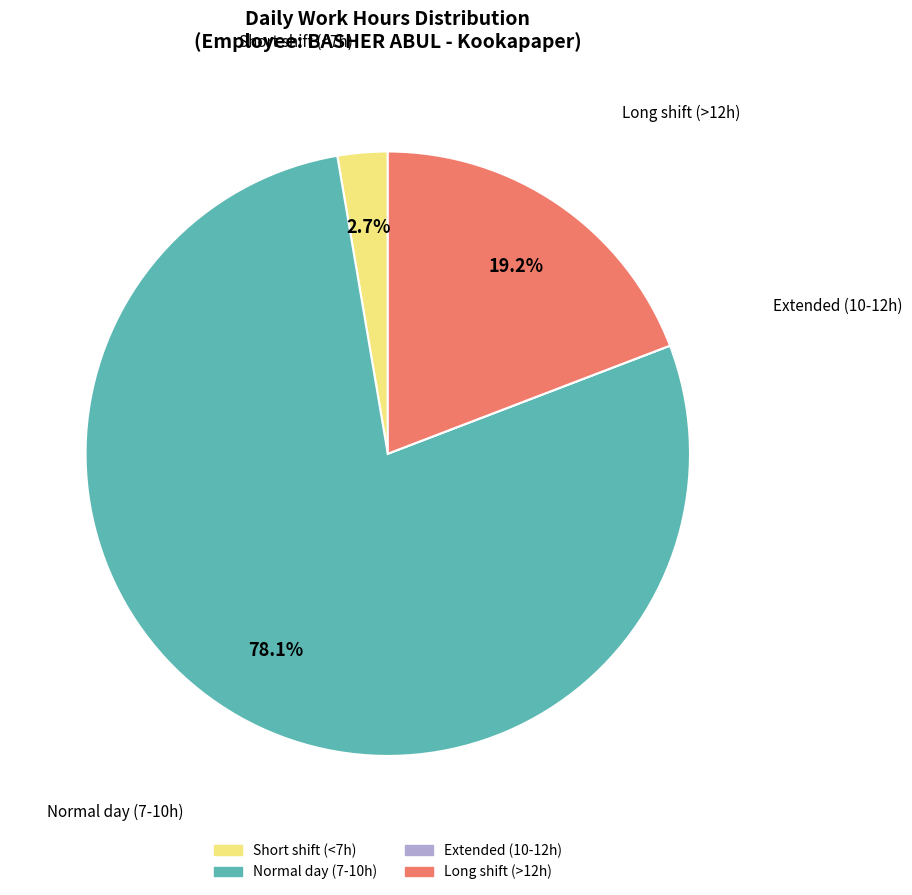

Does any single category account for the majority?

Yes